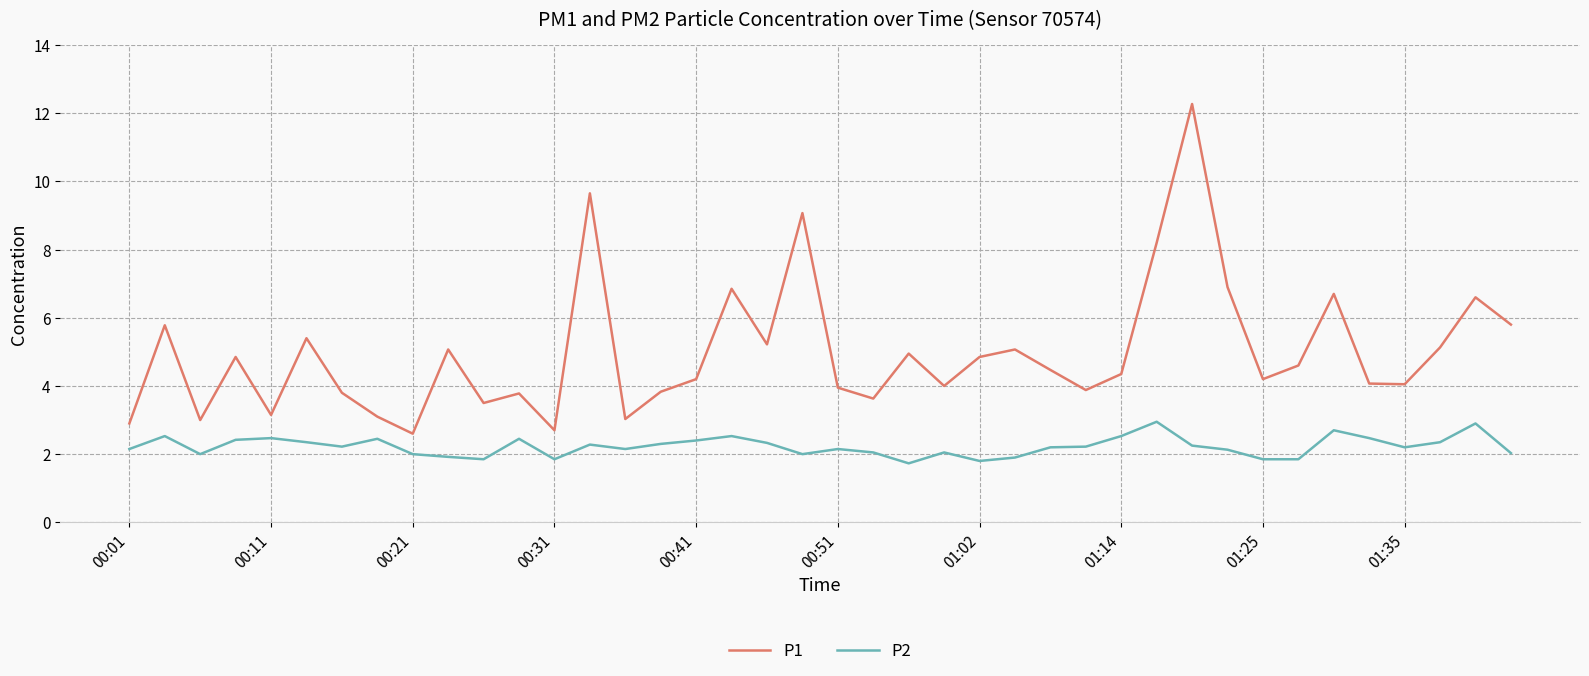

What is the average value of the P1 series?

5.0